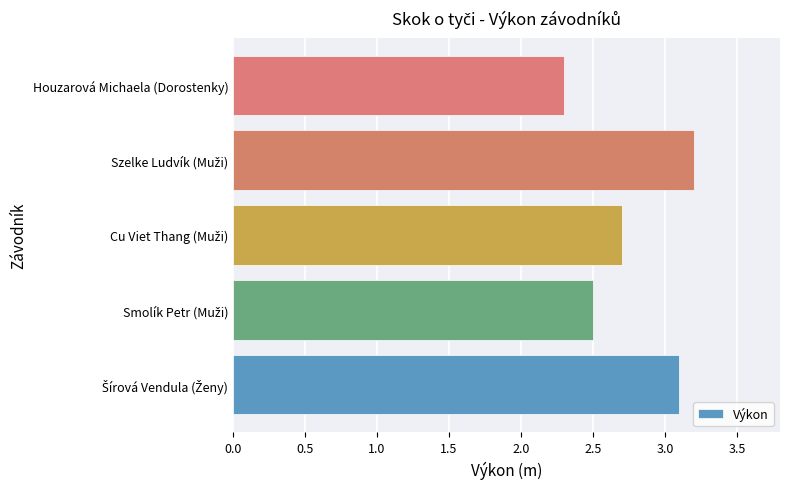

What is the difference between the second highest and second lowest values?

0.6